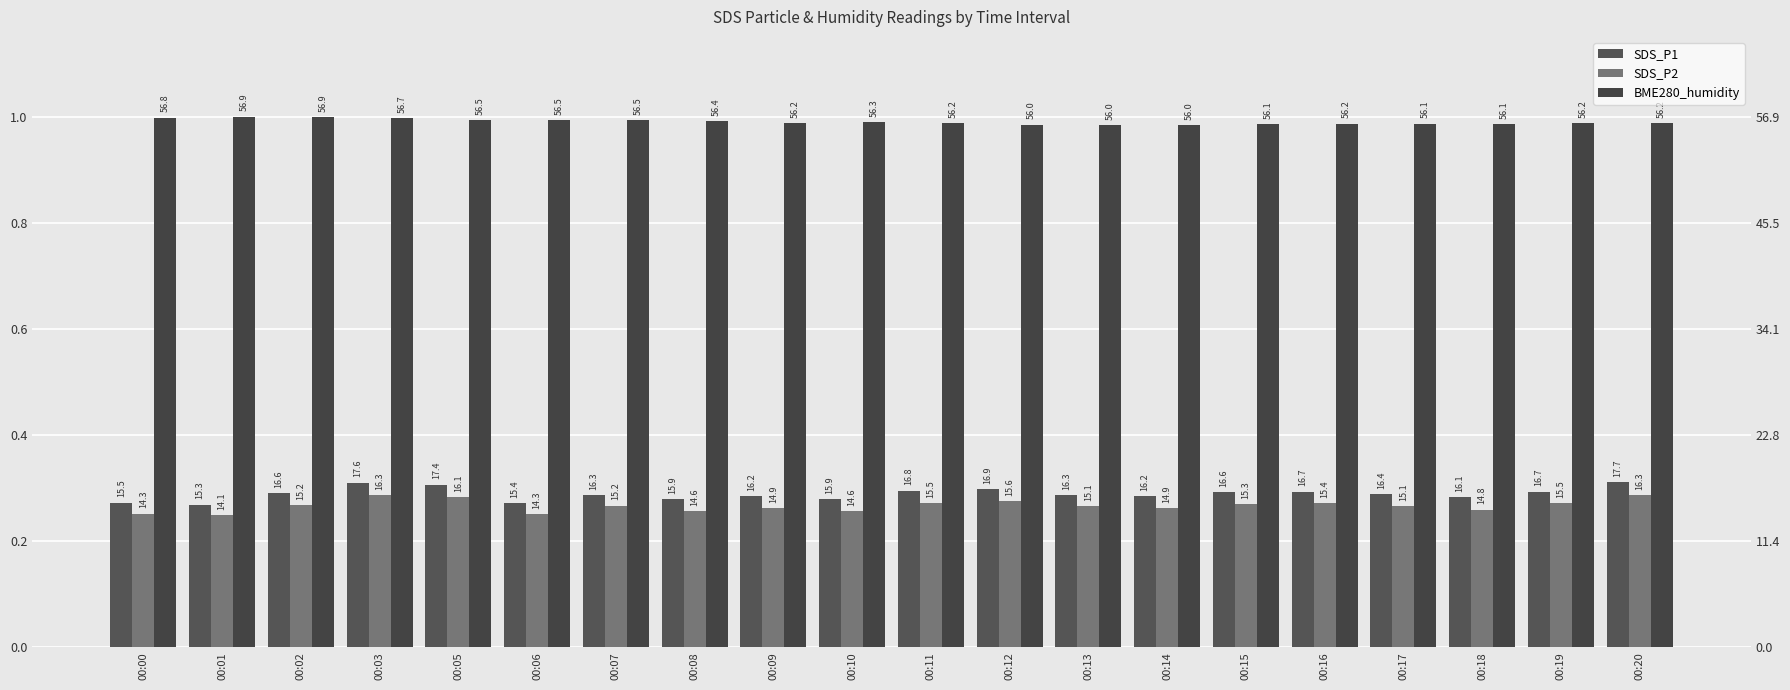

At which category is the sum across all series the highest?

00:03